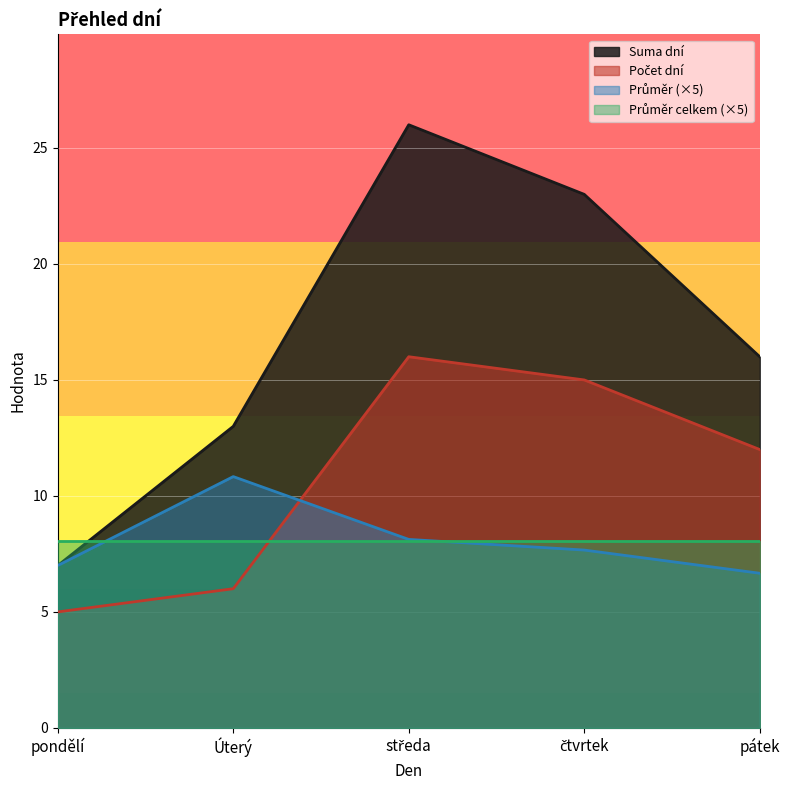

What position from the left is čtvrtek?

4